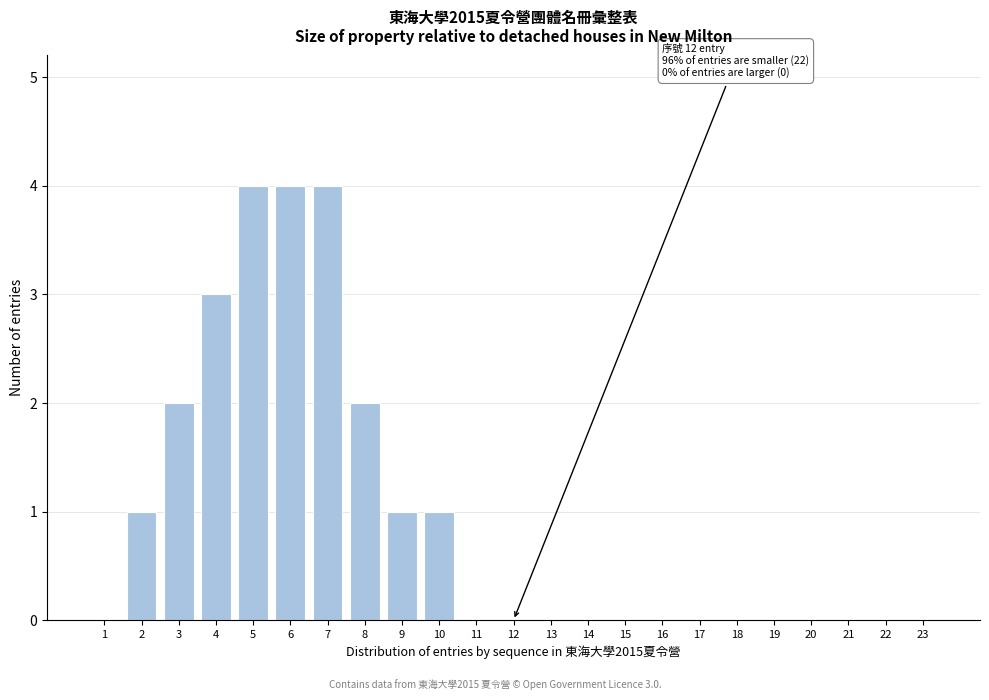

Reading left to right, transcribe all the data shown in this chart.

1=0	2=1	3=2	4=3	5=4	6=4	7=4	8=2	9=1	10=1	11=0	12=0	13=0	14=0	15=0	16=0	17=0	18=0	19=0	20=0	21=0	22=0	23=0